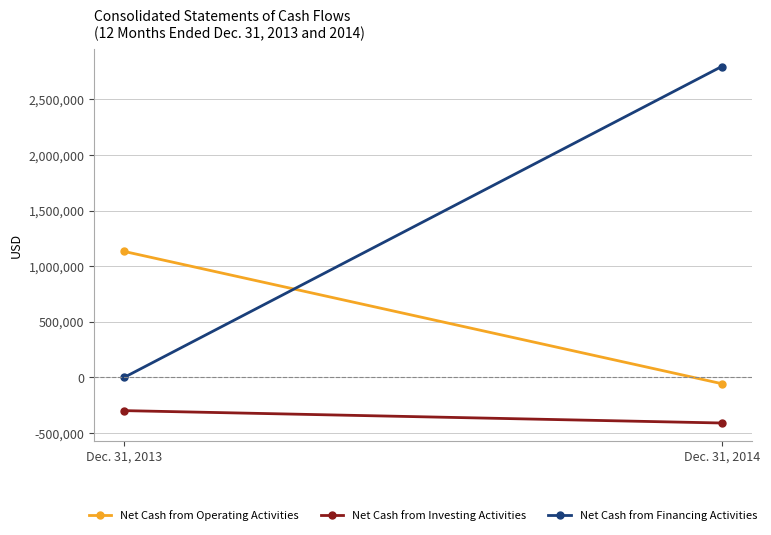

What is the total value across all series at Dec. 31, 2013?

833980